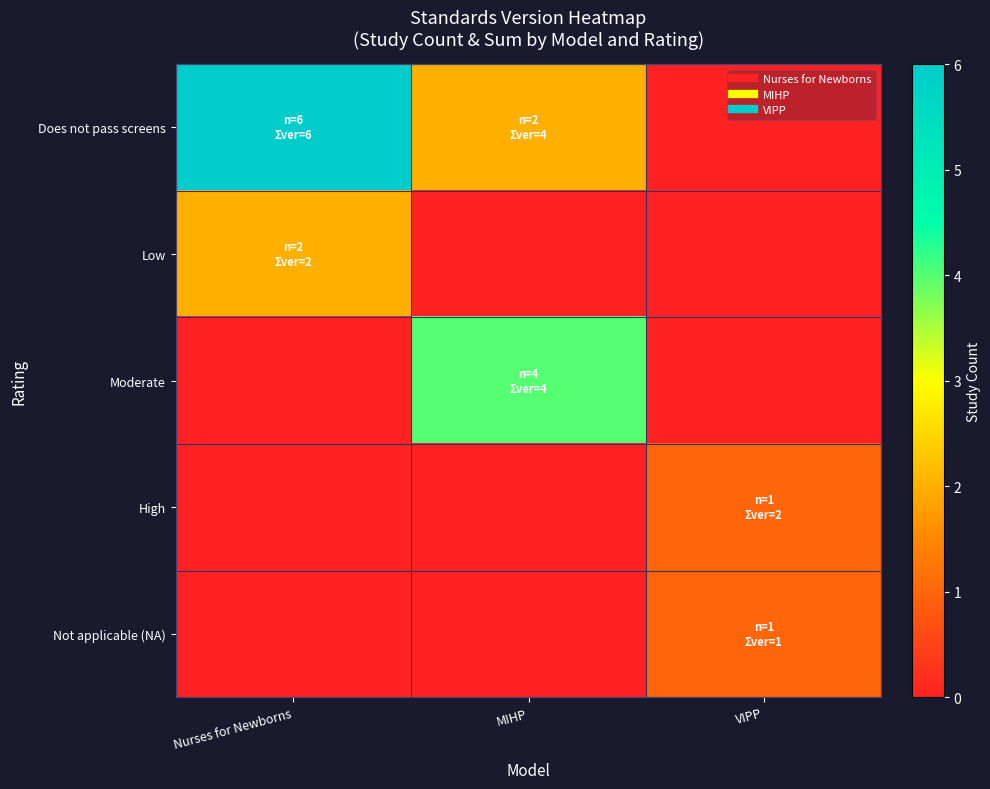

Which series has the largest total across all categories?

Does not pass screens